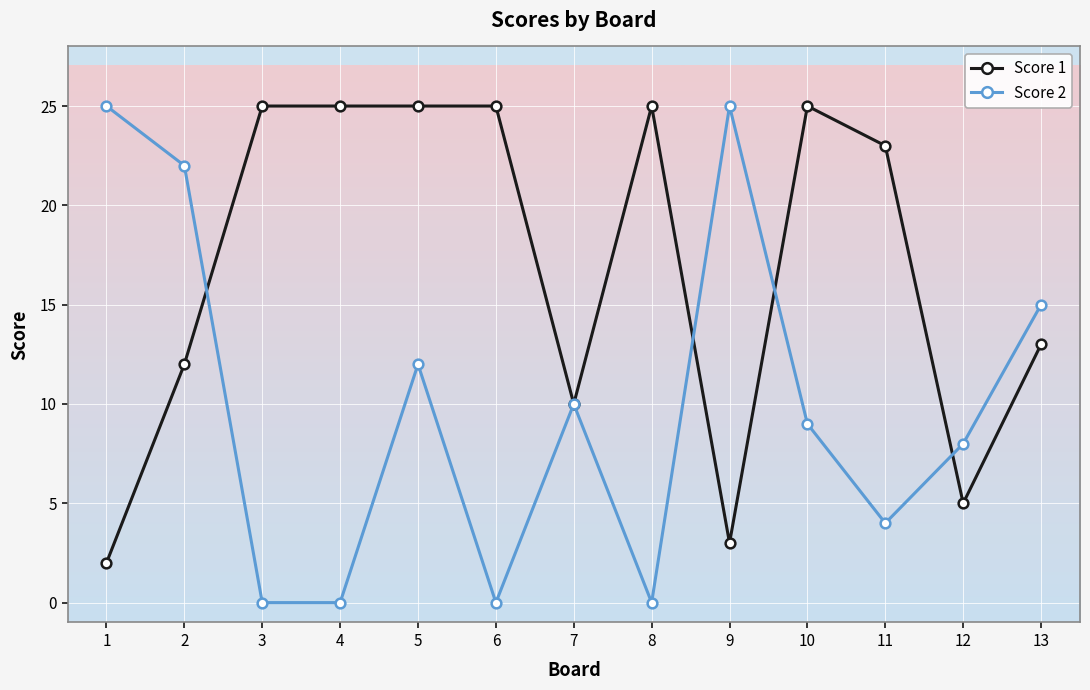

How many distinct data groups are displayed?

2